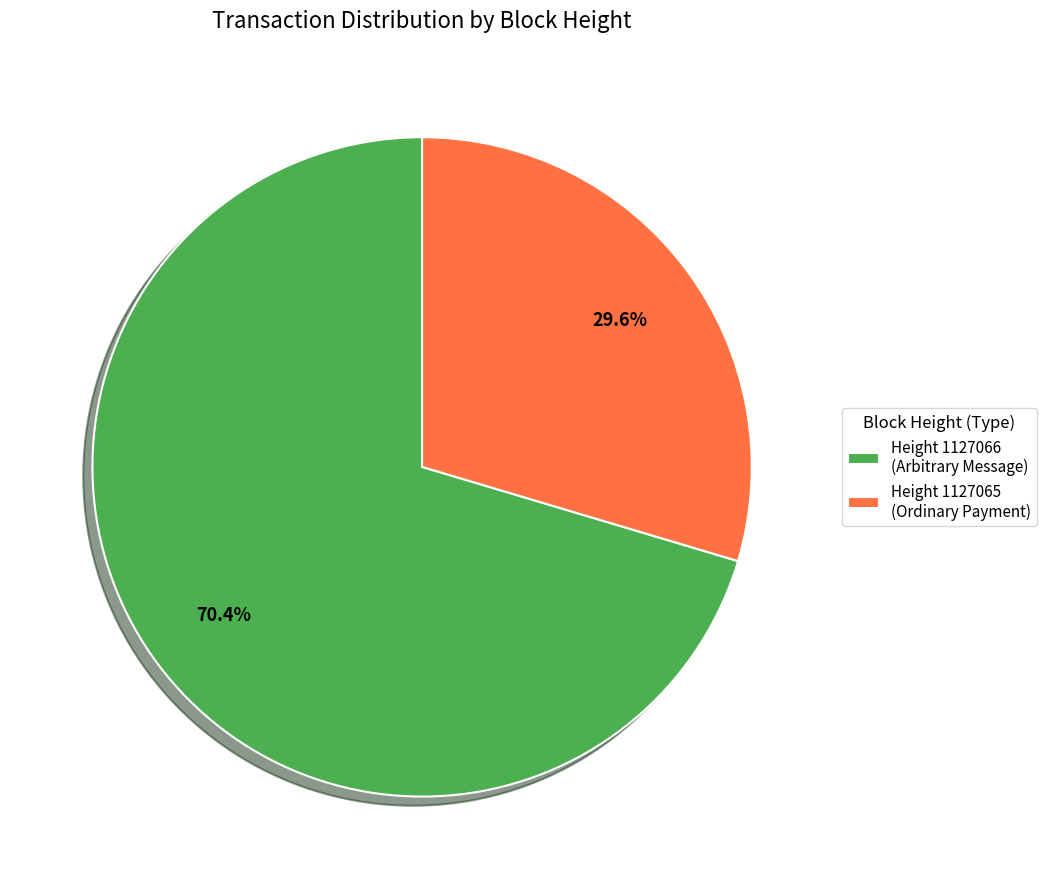

Does Height 1127065 (Ordinary Payment) account for over 50% of the chart?

No